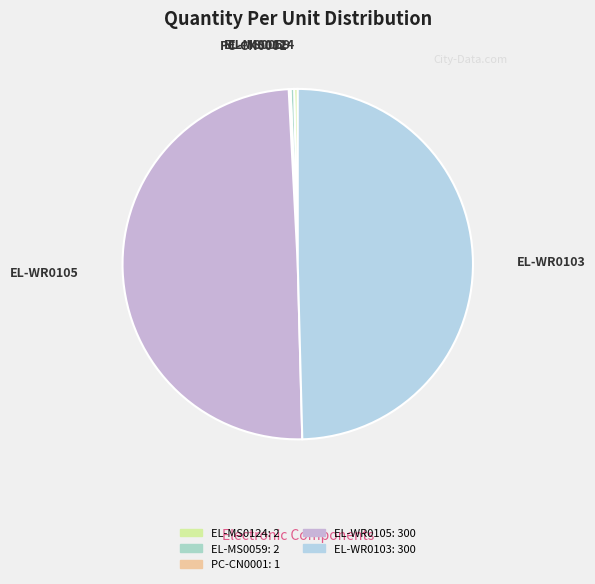

Does EL-MS0124 account for over 50% of the chart?

No